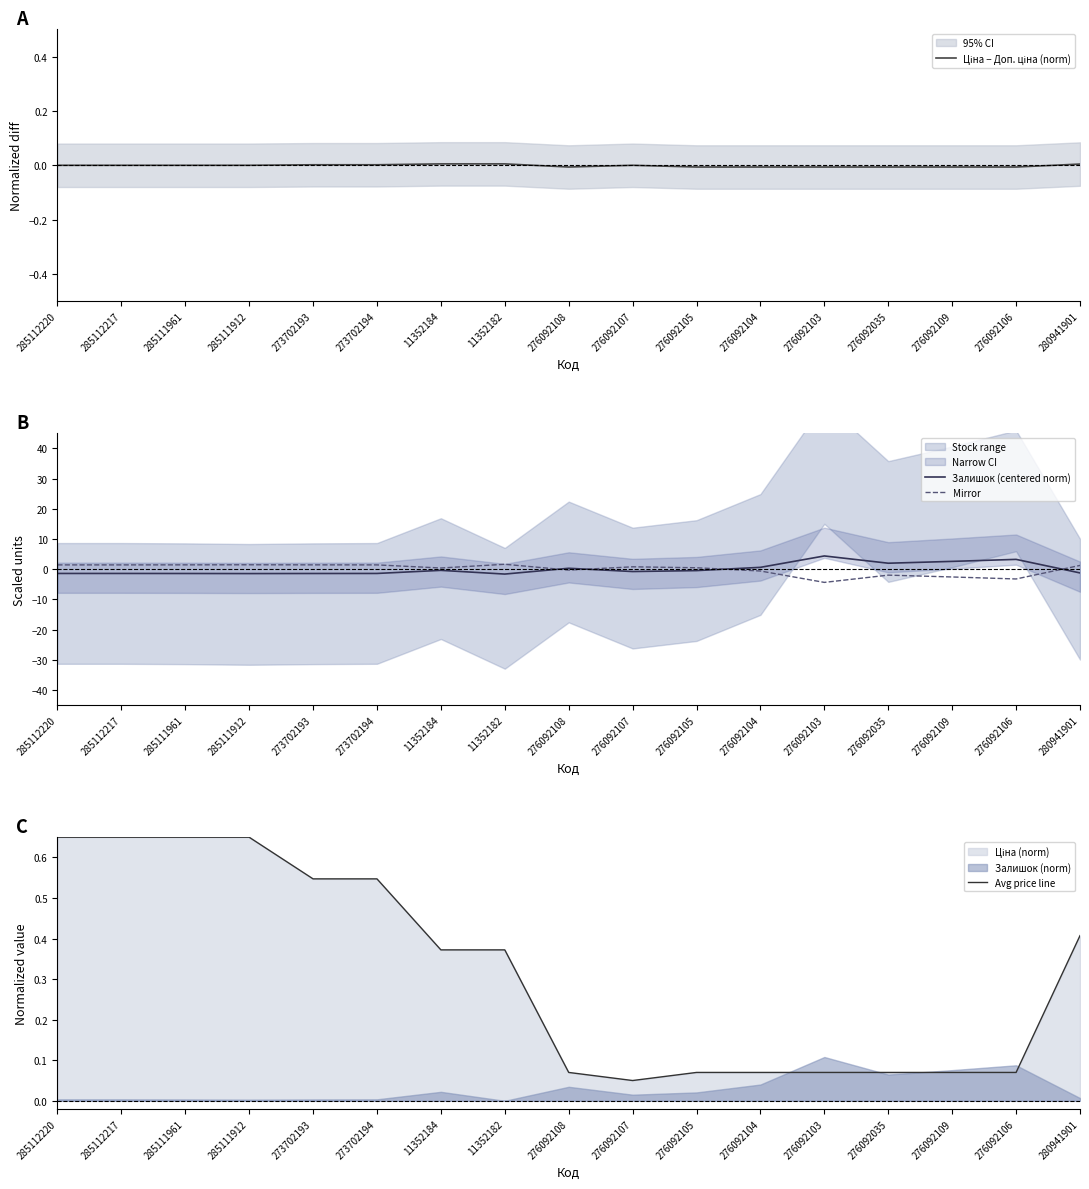

Which label corresponds to the smallest value in the chart?

276092103